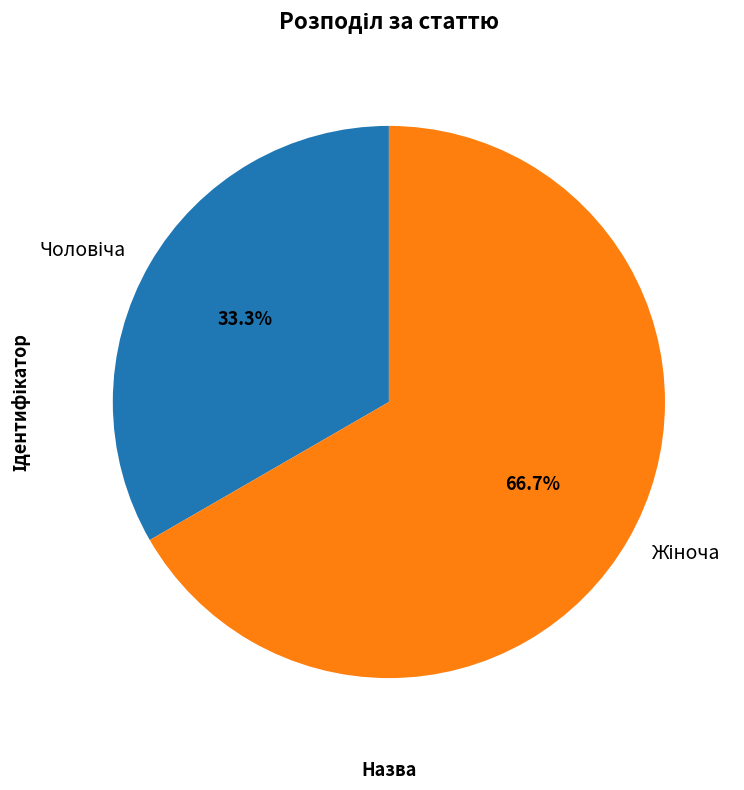

Does any single category account for the majority?

Yes